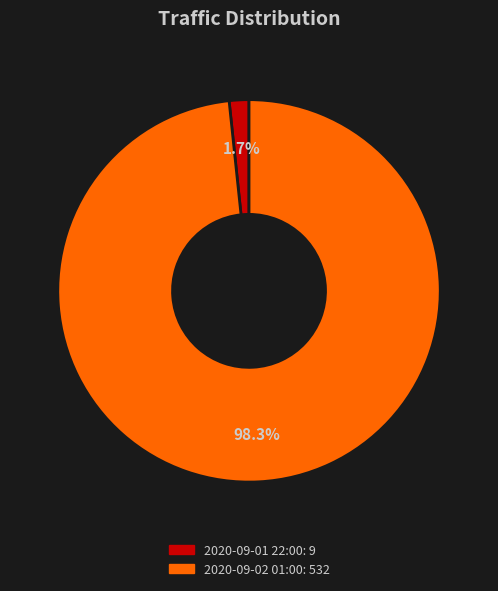

To the nearest percent, what is the combined percentage of 2020-09-01 22:00 and 2020-09-02 01:00?

100%